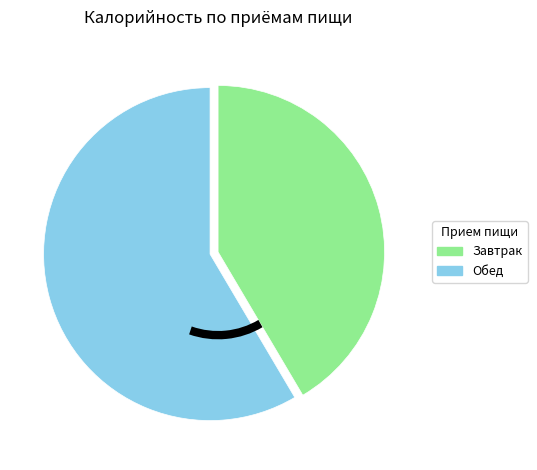

Rank the categories by value from highest to lowest.

Обед, Завтрак